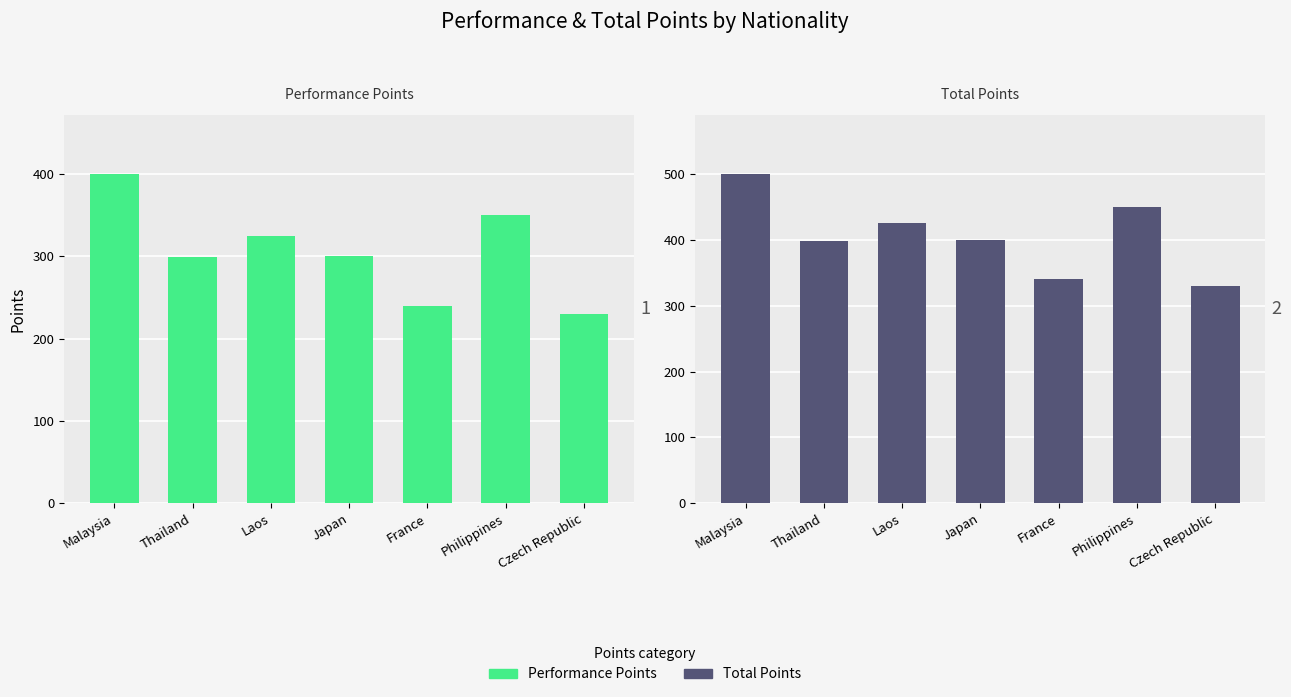

What is the average value of the Total Points series?

406